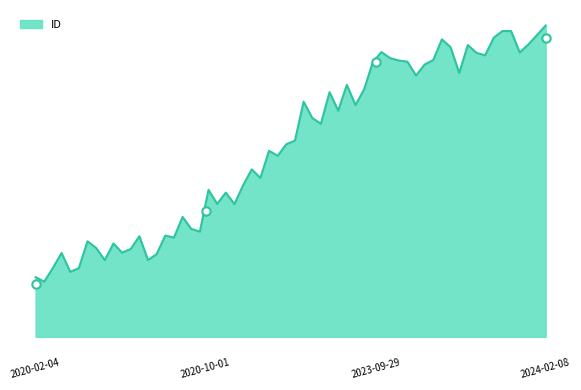

True or false: the data shows 16796 at 2020-10-01.

False